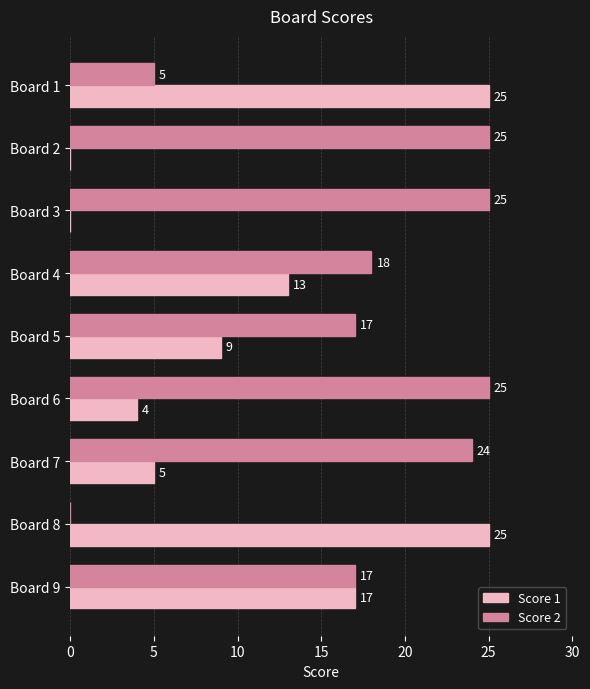

Between Board 1 and Board 8, which series saw the biggest shift?

Score 2